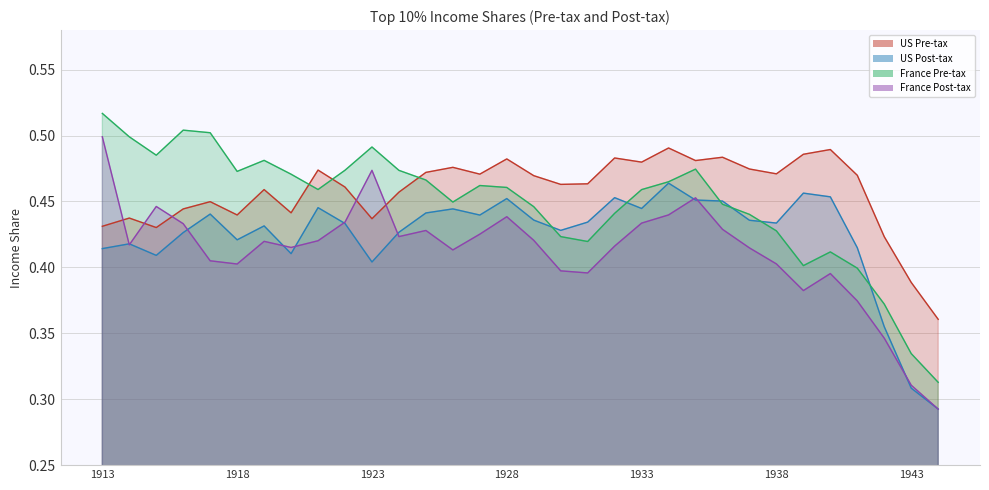

How many interior local peaks does the France Pre-tax series have?

6